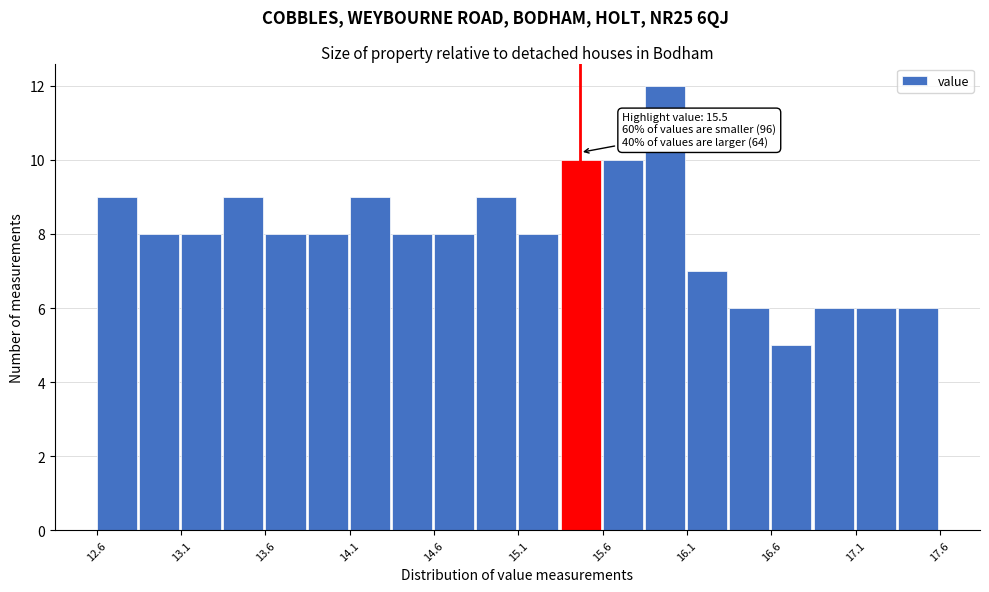

Which range on the x-axis has the tallest bar?

15.90 to 16.15